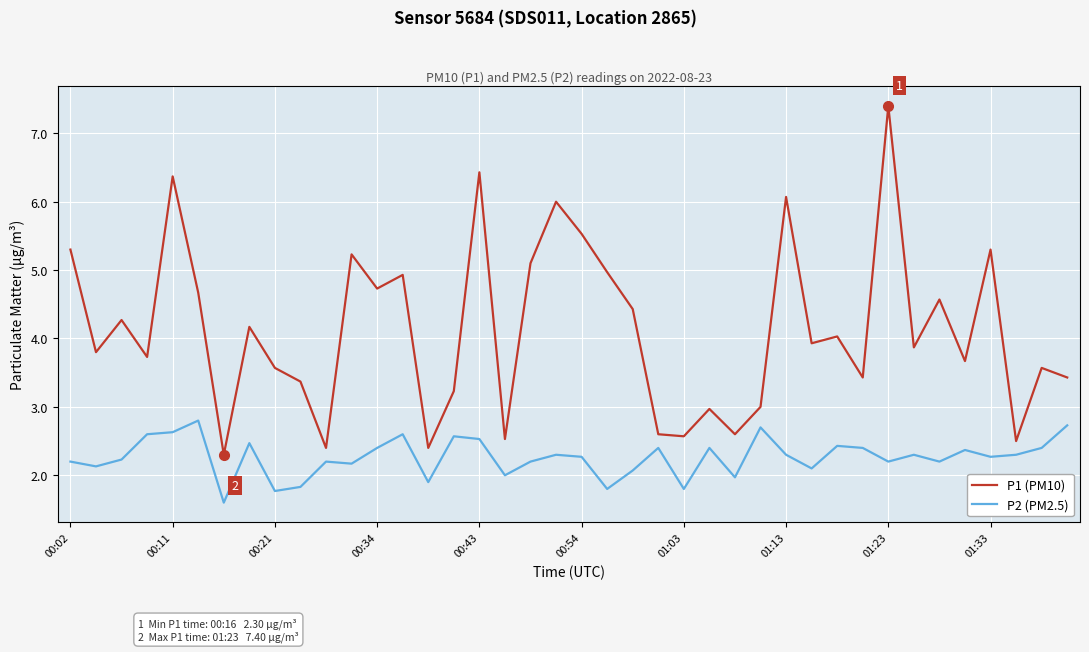

What is the difference between the maximum and minimum values in the P2 (PM2.5) series?

1.2